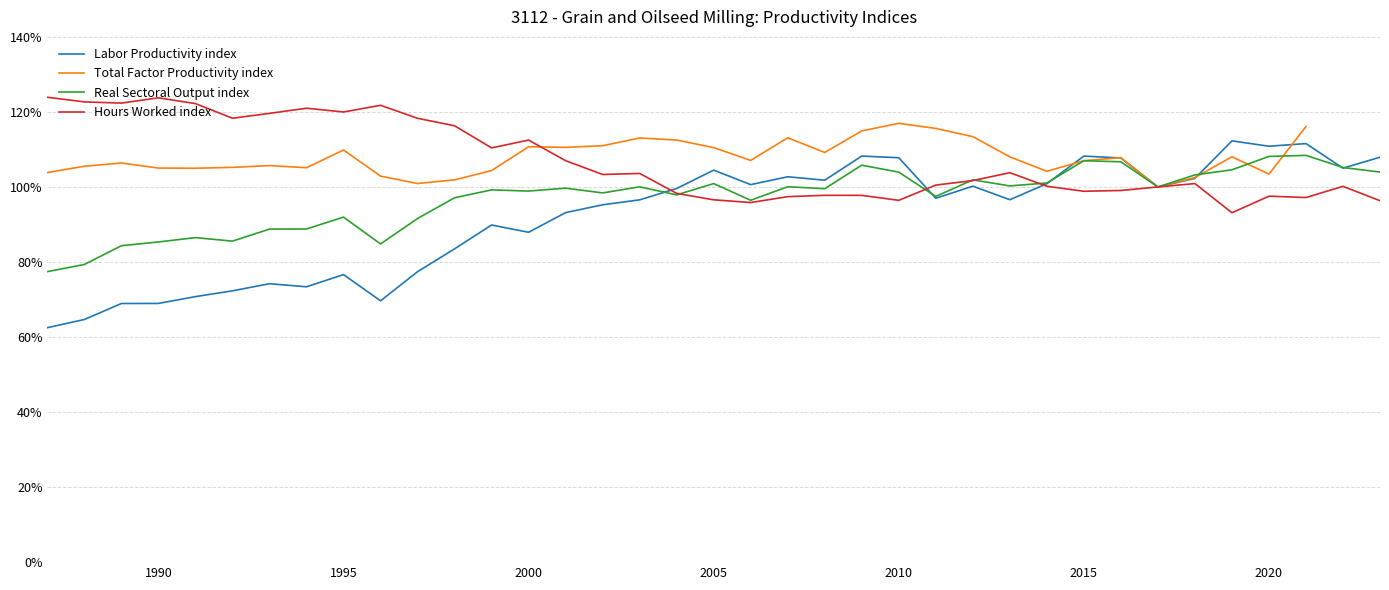

True or false: Real Sectoral Output index has more than 1 interior local peaks.

True